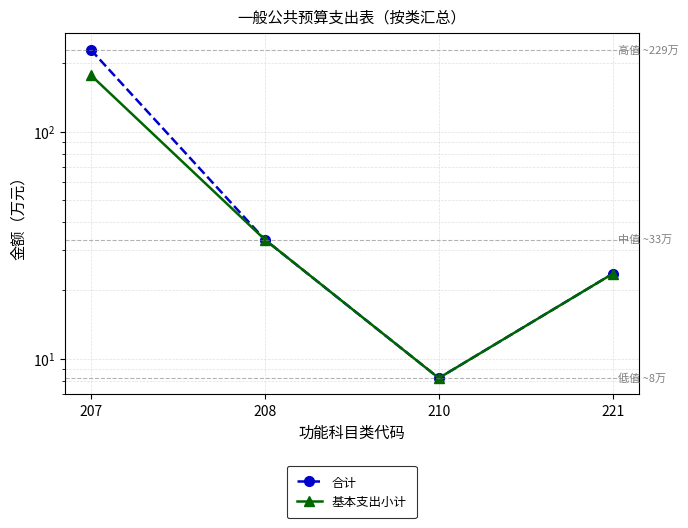

What is the difference between the highest and lowest values at 207?

52.0